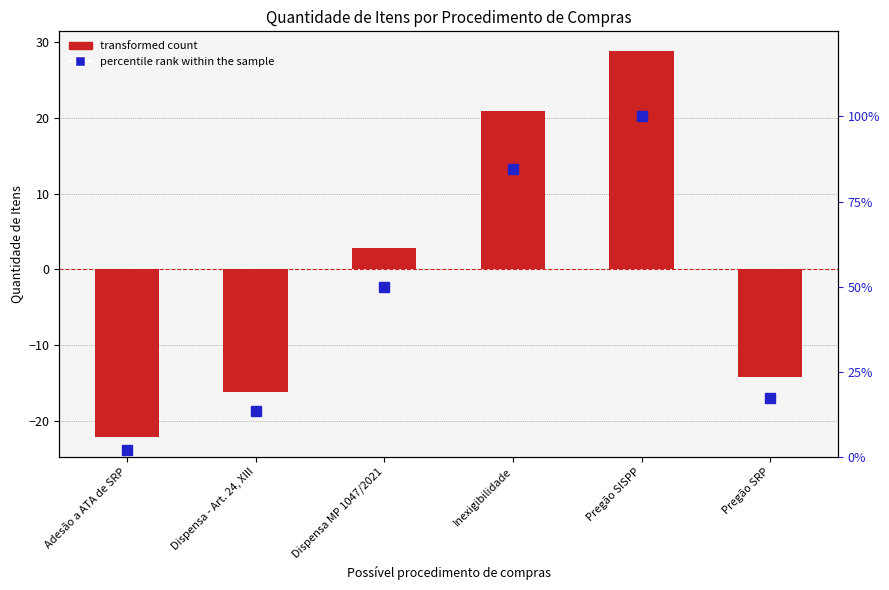

Rank the categories by transformed count value from lowest to highest.

Adesão a ATA de SRP, Dispensa - Art. 24, XIII, Pregão SRP, Dispensa MP 1047/2021, Inexigibilidade, Pregão SISPP